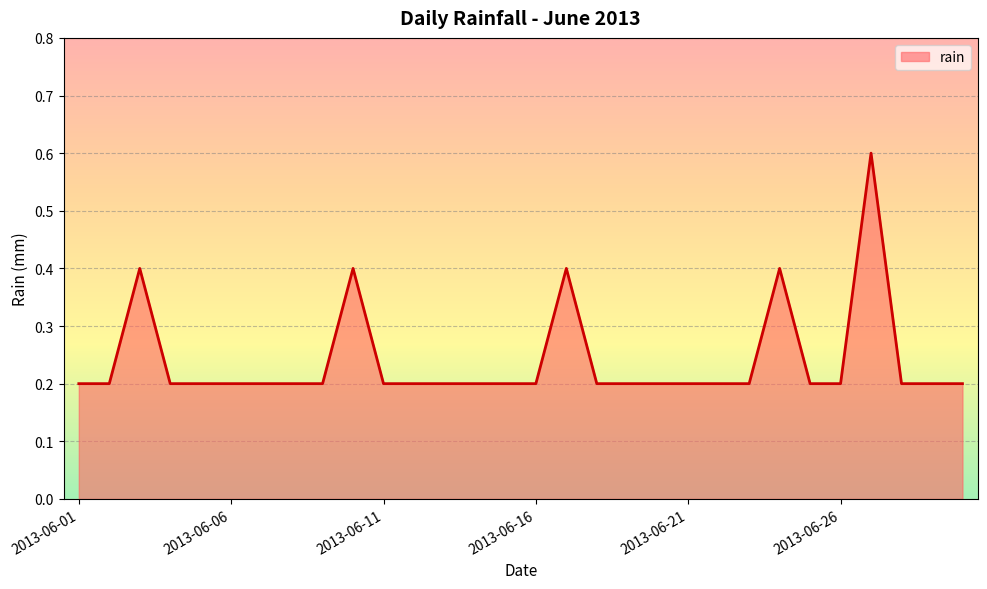

What is the maximum value shown in the chart?

0.6